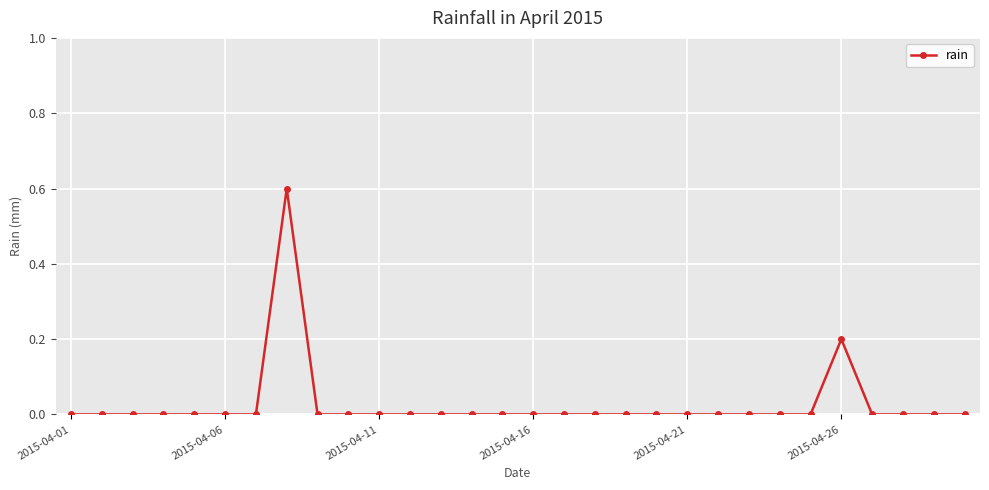

What is the maximum value shown in the chart?

0.6